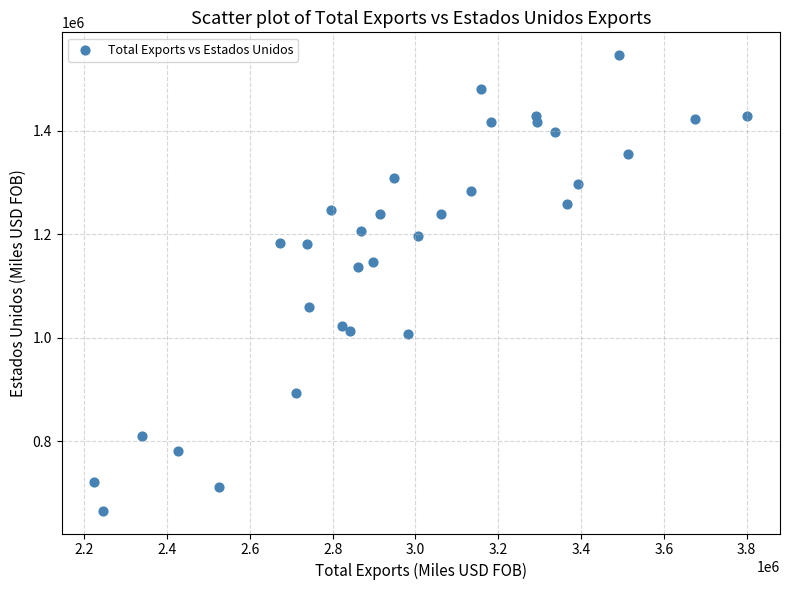

What is the range of Y values (max minus min)?

880945.3